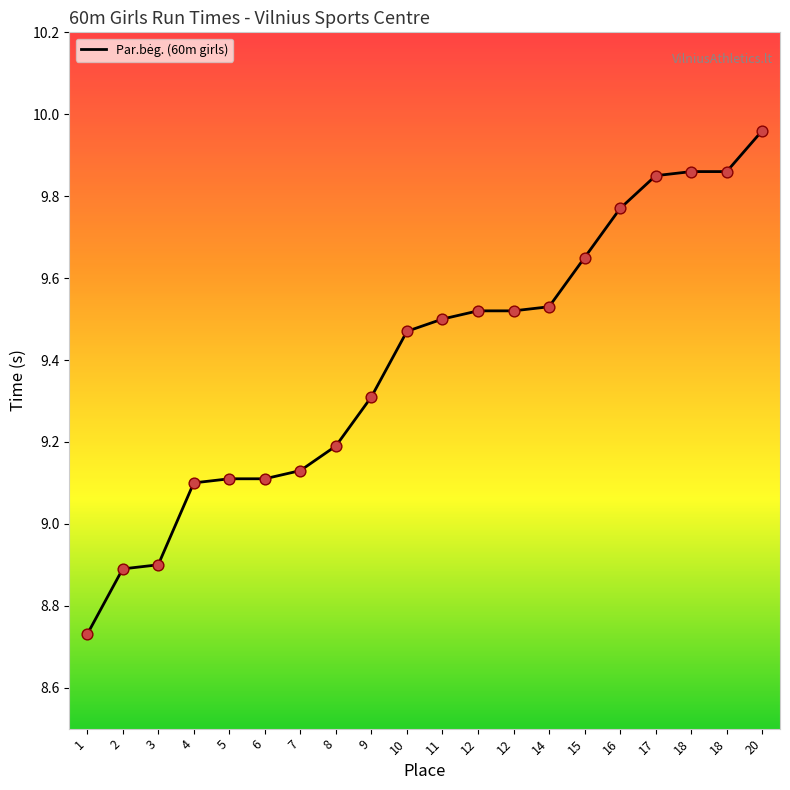

How many lines are shown in the chart?

1